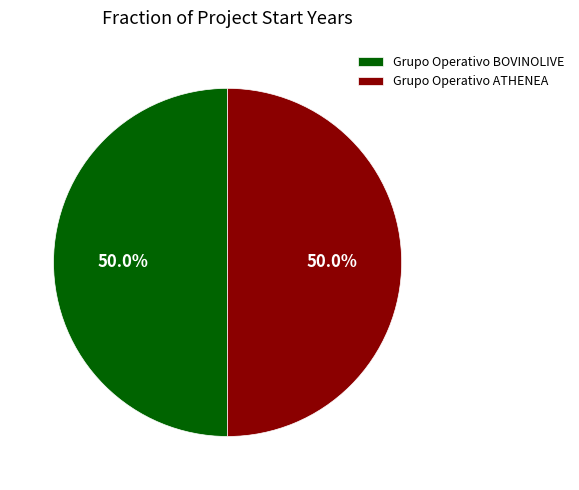

To the nearest percent, what is the combined percentage of Grupo Operativo ATHENEA and Grupo Operativo BOVINOLIVE?

100%